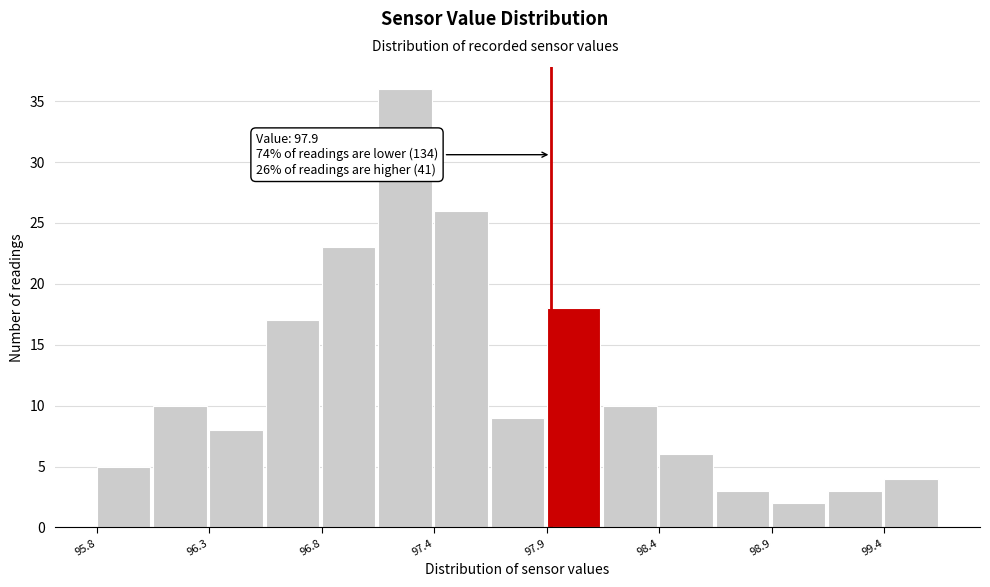

Read against the x-axis, roughly where is the centre of the tallest bar?

97.2